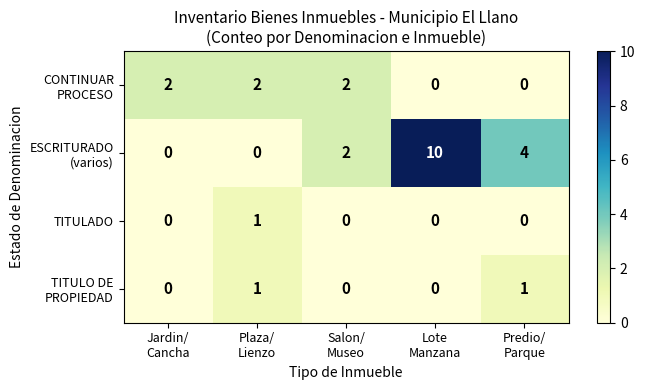

How many TITULADO values are between 0 and 1?

5